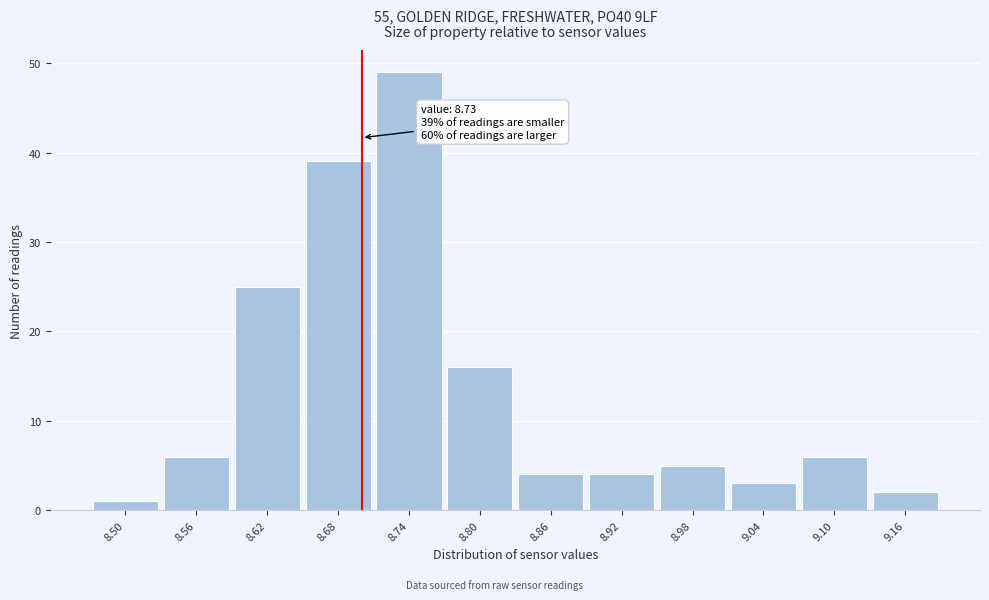

Reading left to right, extract all data points from this chart.

8.50=1	8.56=6	8.62=25	8.68=39	8.74=49	8.80=16	8.86=4	8.92=4	8.98=5	9.04=3	9.10=6	9.16=2